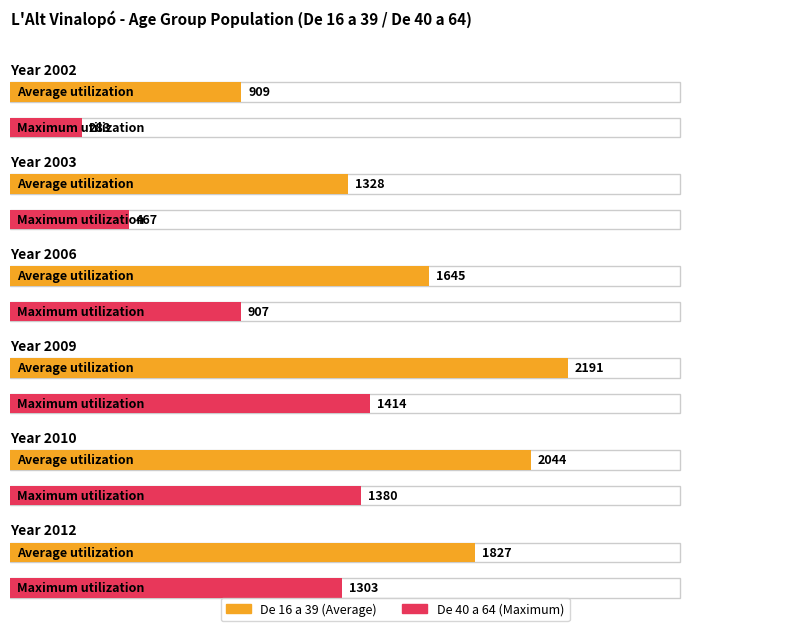

At which category is the sum across all series the highest?

2009